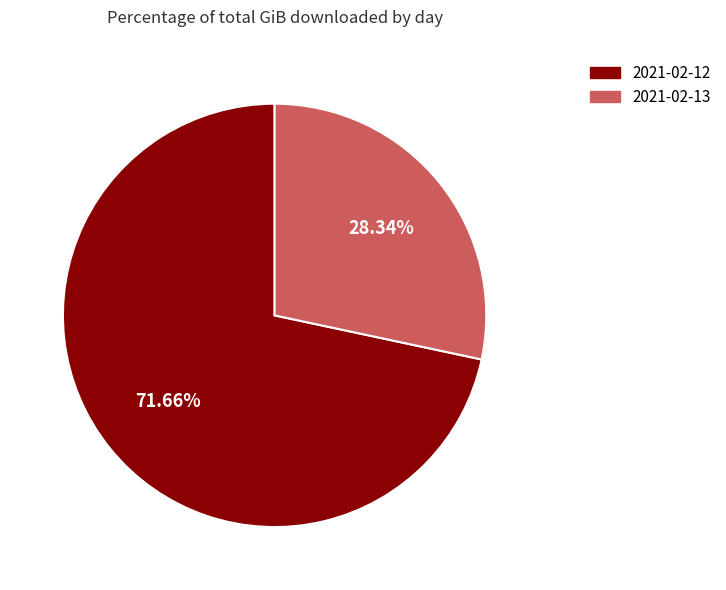

What is the smallest slice in the pie chart?

2021-02-13